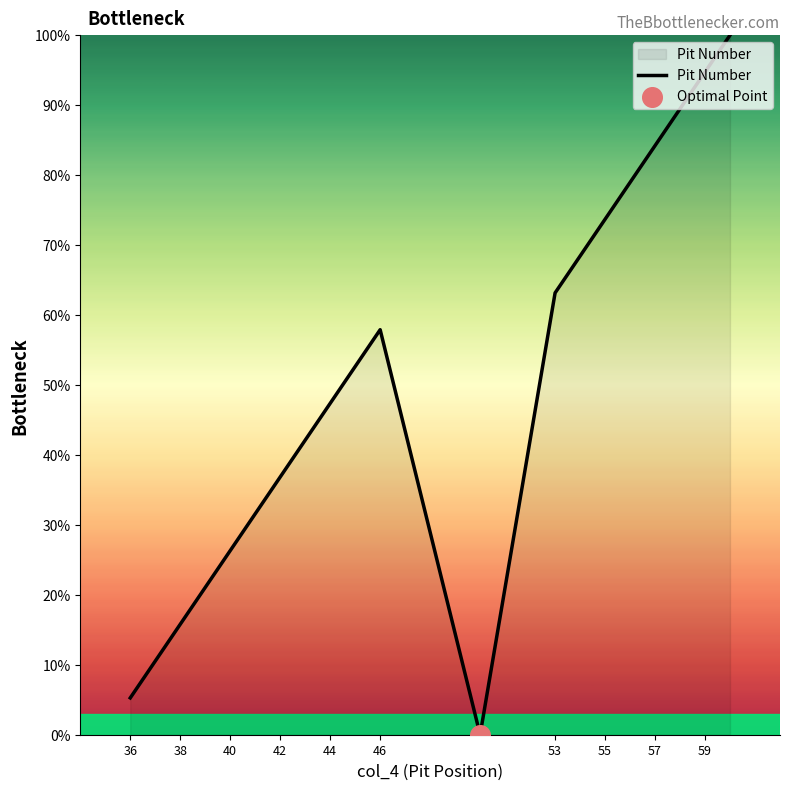

What is the greatest value displayed?

100.0